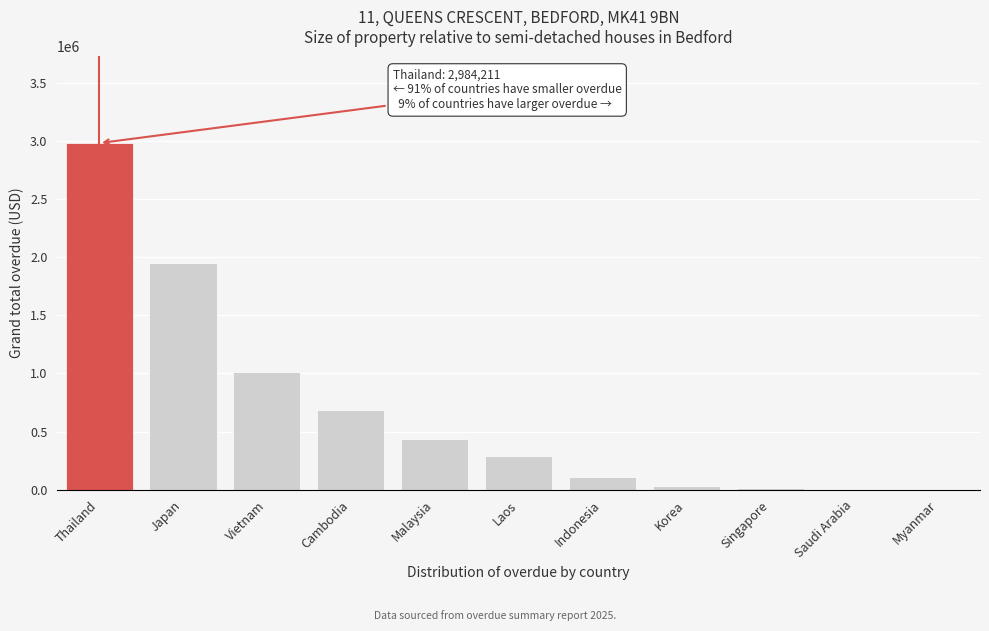

What is the sum of all values?

7519299.4